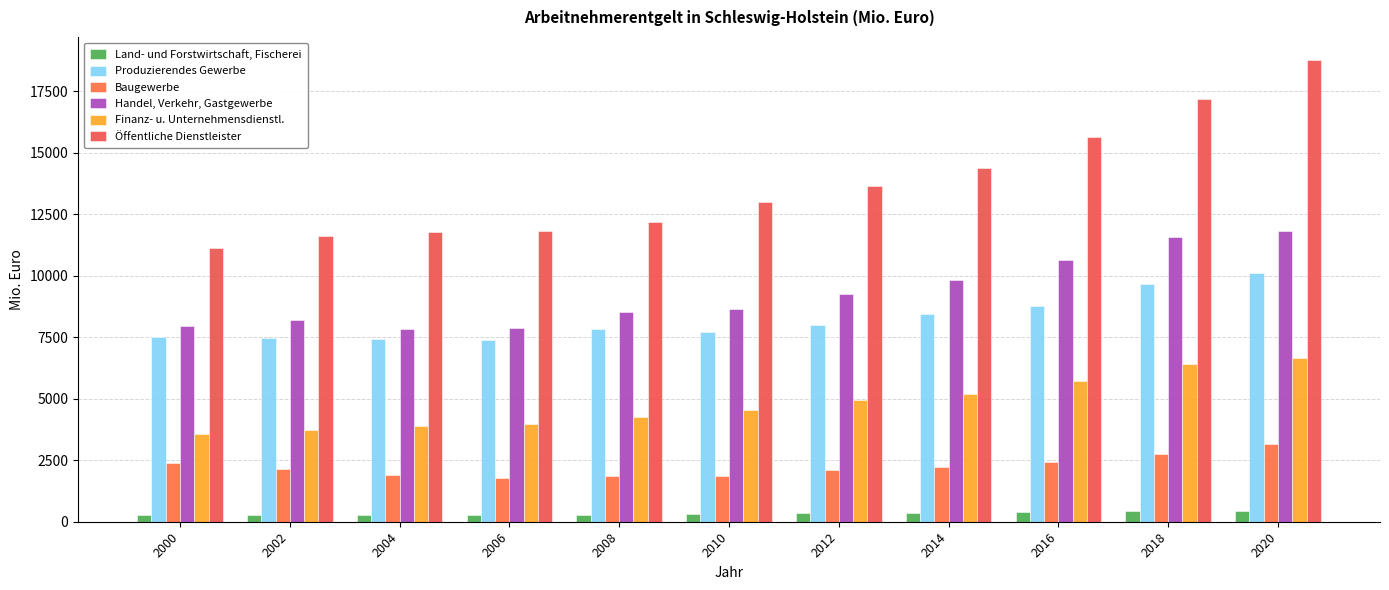

How many values in the Finanz- u. Unternehmensdienstl. series exceed 4539?

6